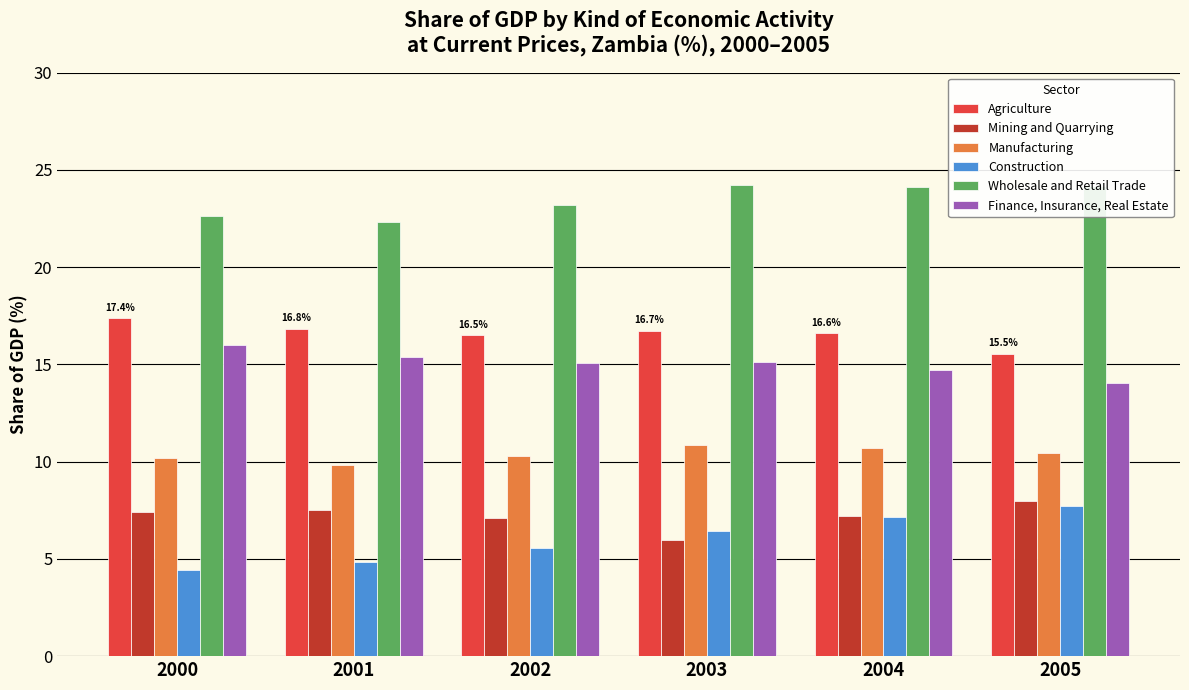

What is the value of the Manufacturing bar at the 4th from the left?

10.9